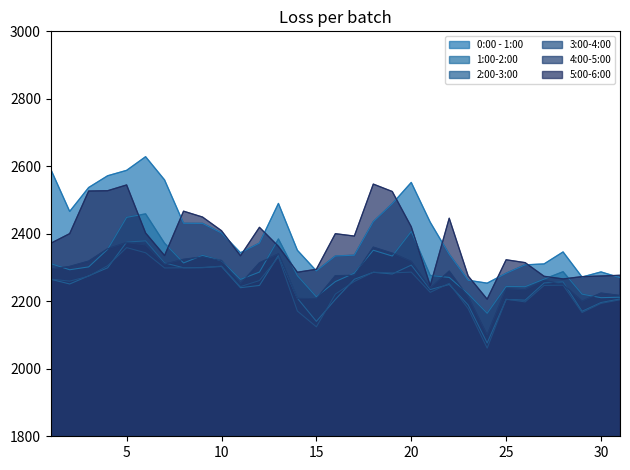

At how many categories does at least one series exceed 2564?

4